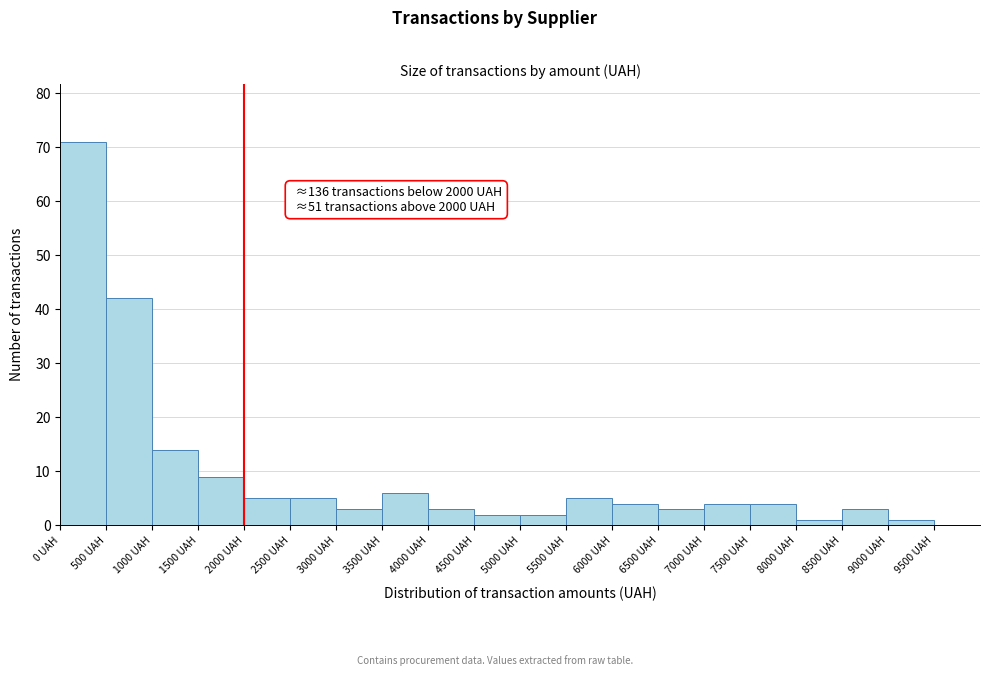

Which range on the x-axis has the tallest bar?

0 to 500